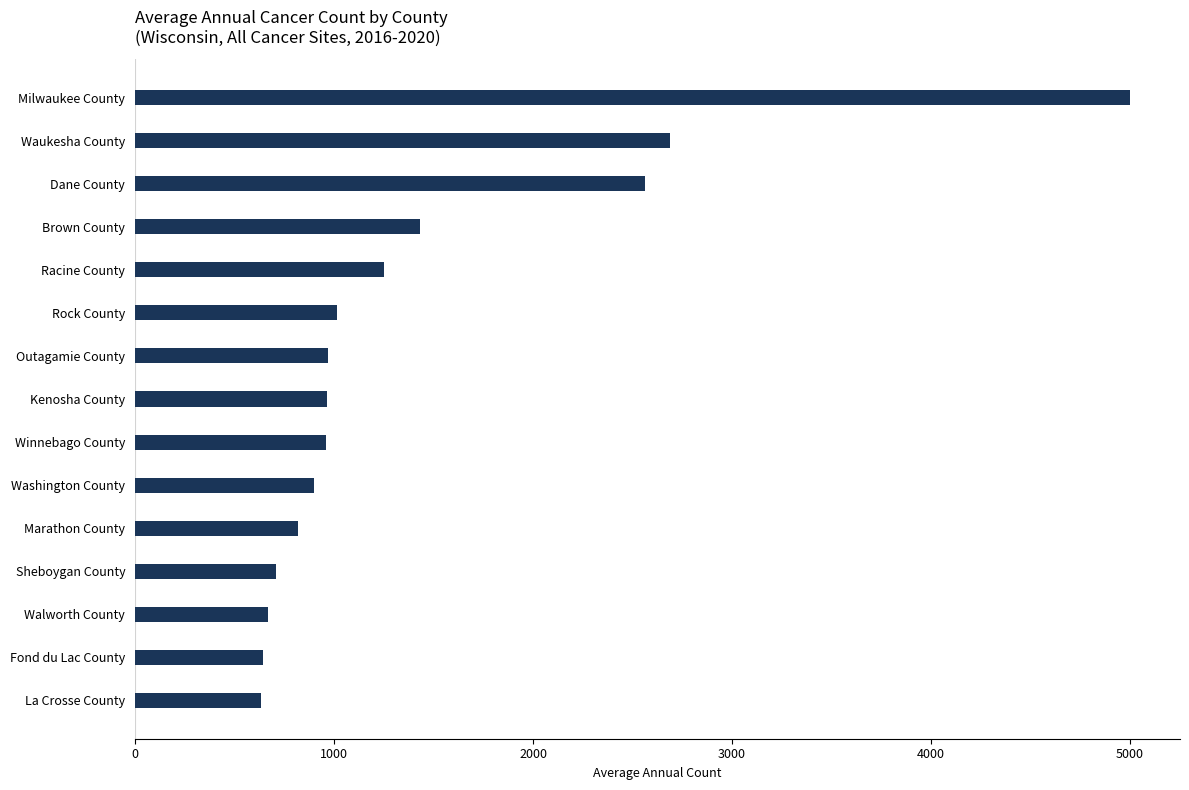

Between Dane County and Fond du Lac County, which is larger?

Dane County